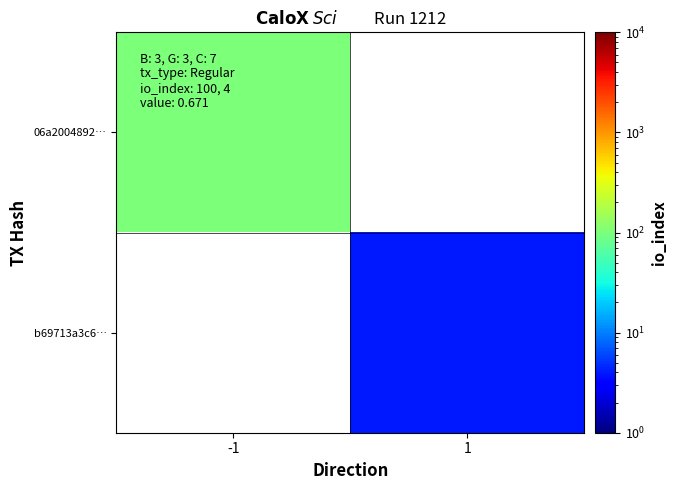

At which label does 06a2004892… reach its peak?

-1